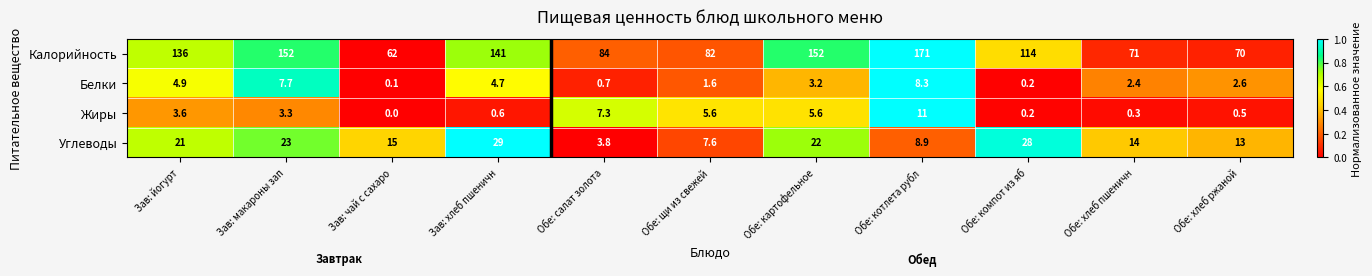

Which series has the largest total across all categories?

Калорийность